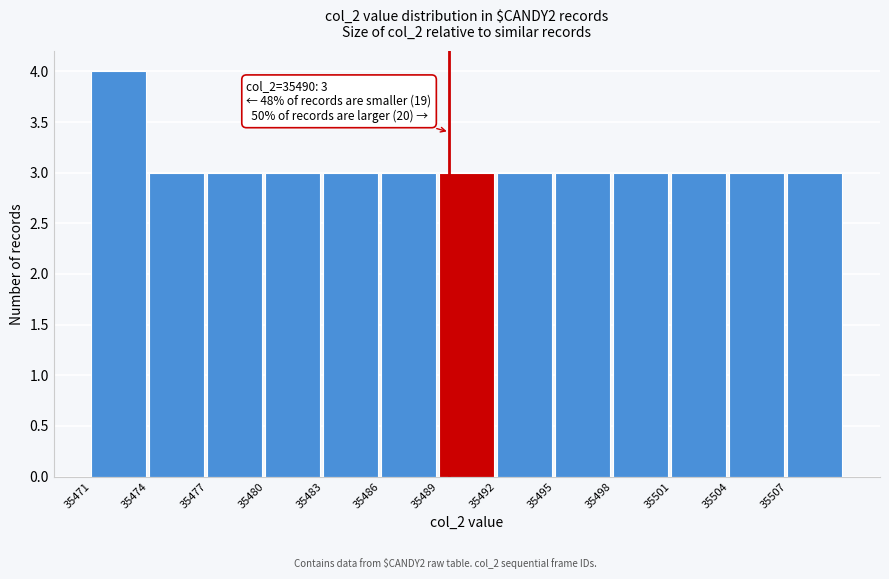

Reading left to right, extract all data points from this chart.

4	3	3	3	3	3	3	3	3	3	3	3	3